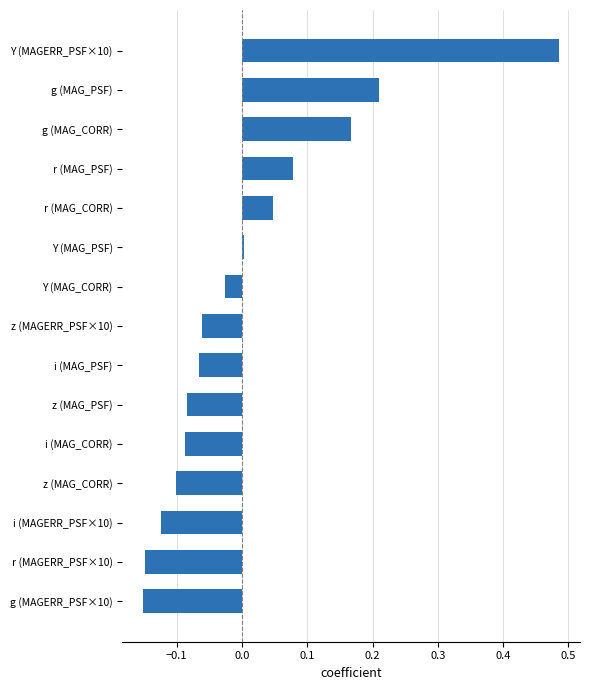

What is the difference between the second highest and minimum values?

0.4